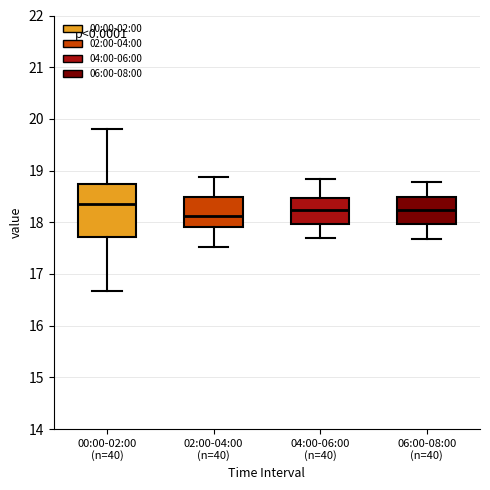

Comparing the boxes themselves (not the whiskers), which one is the tallest?

00:00-02:00 (n=40)